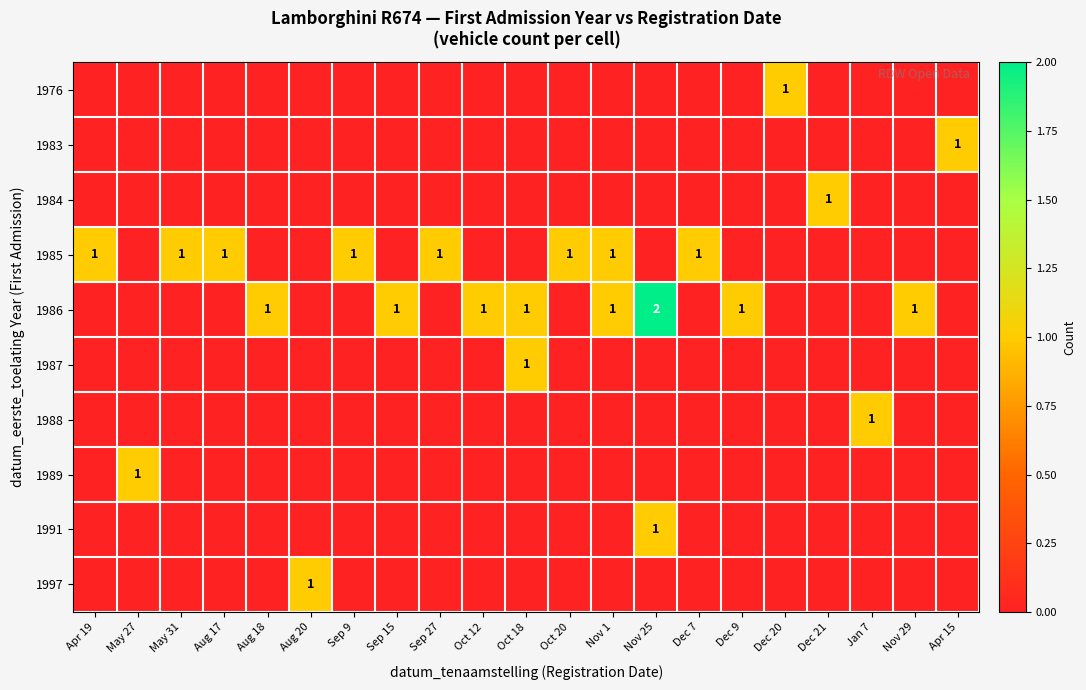

What is the difference between the maximum and minimum values in the 1984 series?

1